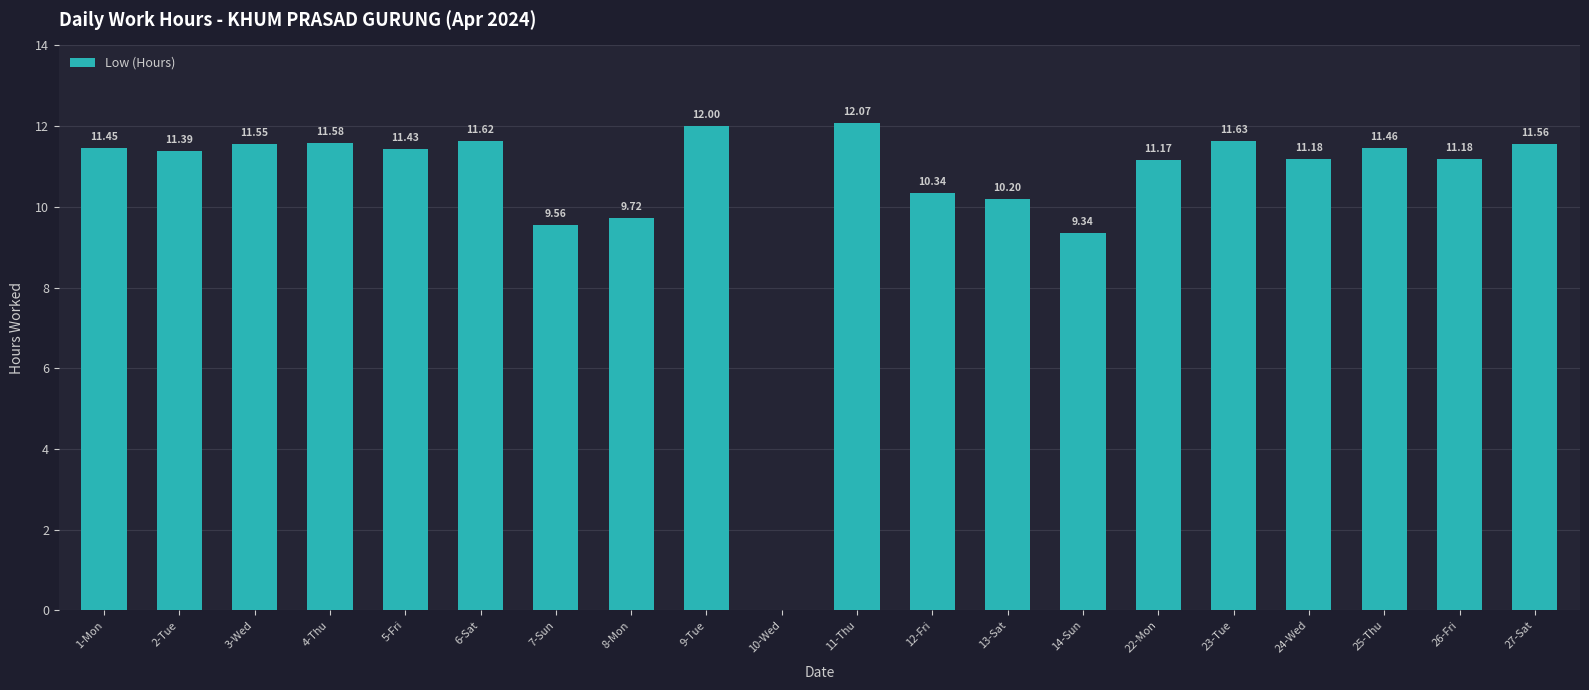

Approximately how many times larger is the value at 2-Tue compared to 7-Sun?

1.2